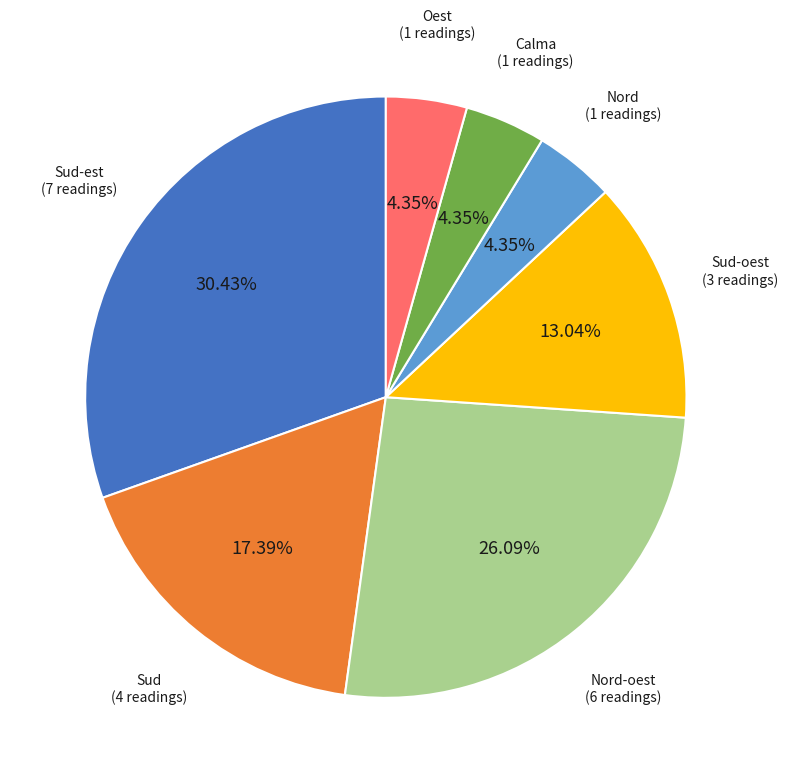

How many segments does this pie chart have?

7